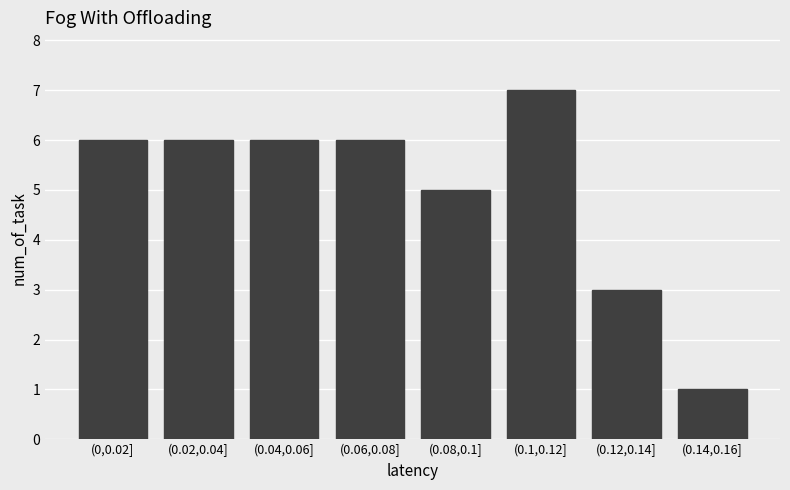

Reading left to right, list all the values displayed in this chart.

6	6	6	6	5	7	3	1